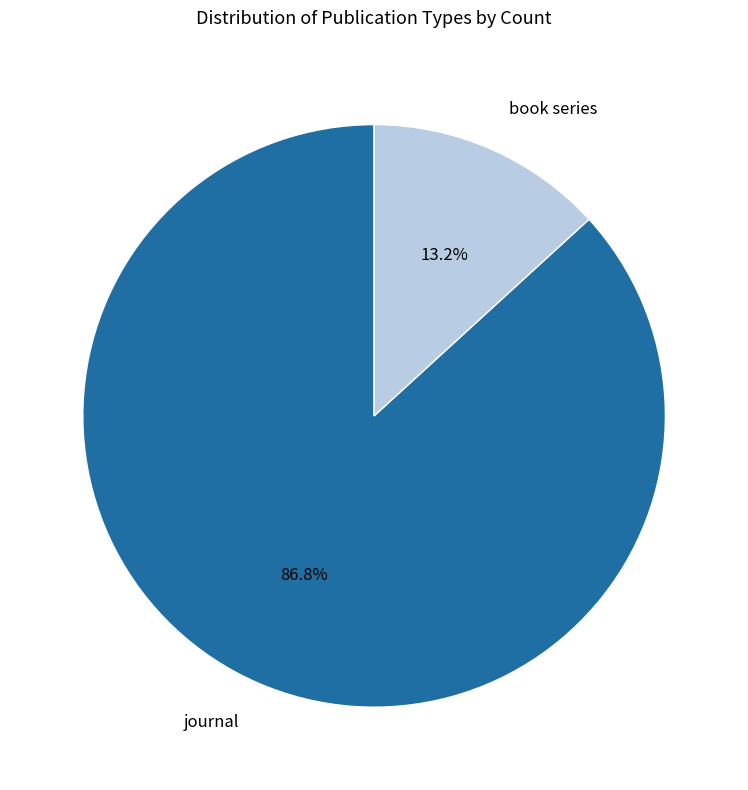

Is journal the majority of the pie?

Yes